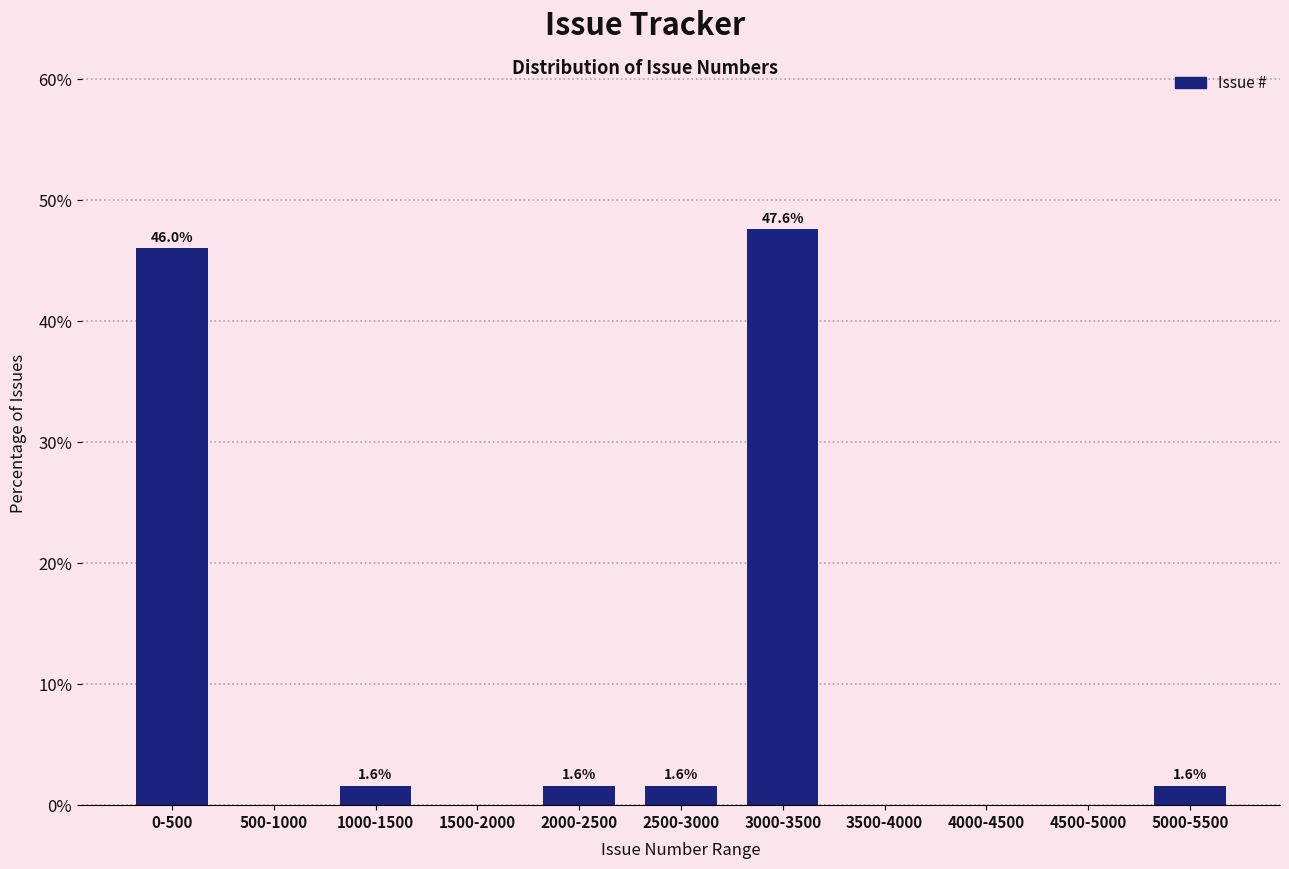

Reading left to right, extract all data points from this chart.

0-500=46.0	500-1000=0.0	1000-1500=1.6	1500-2000=0.0	2000-2500=1.6	2500-3000=1.6	3000-3500=47.6	3500-4000=0.0	4000-4500=0.0	4500-5000=0.0	5000-5500=1.6